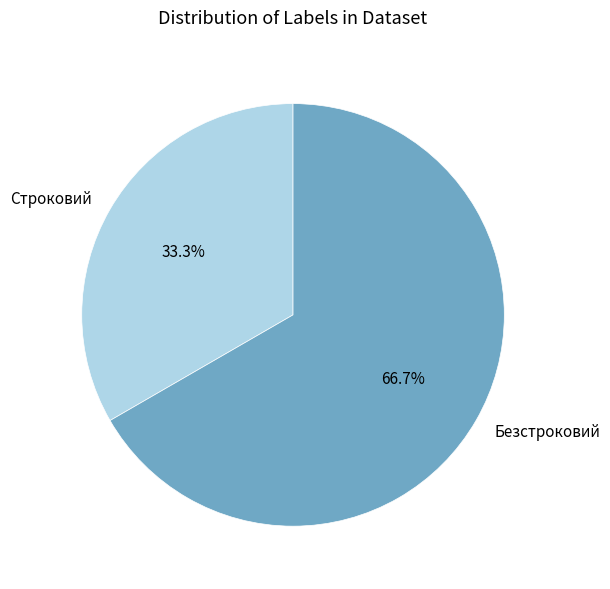

Which has a higher value, Строковий or Безстроковий?

Безстроковий